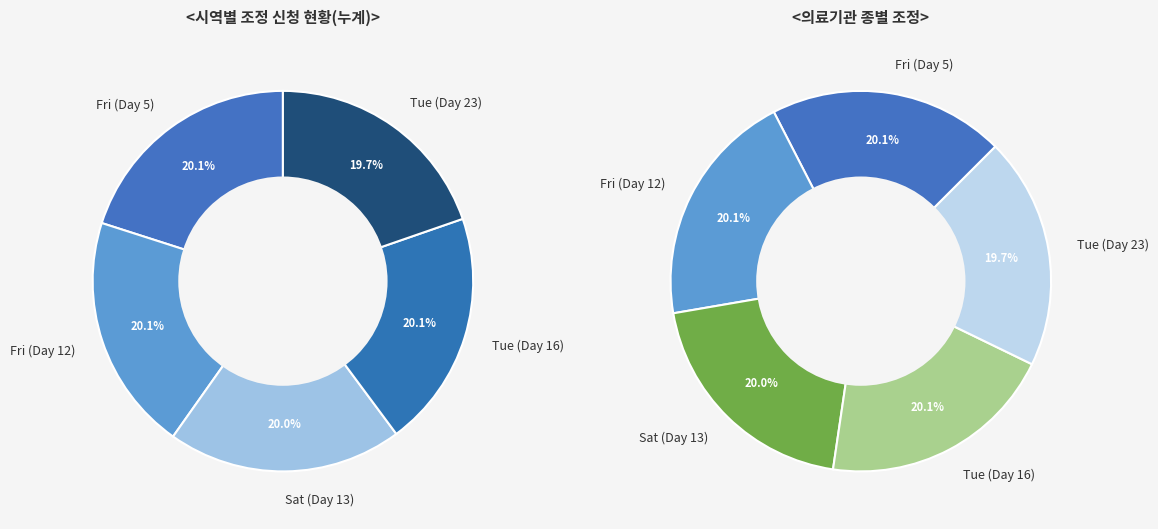

Which slice is the largest?

Fri